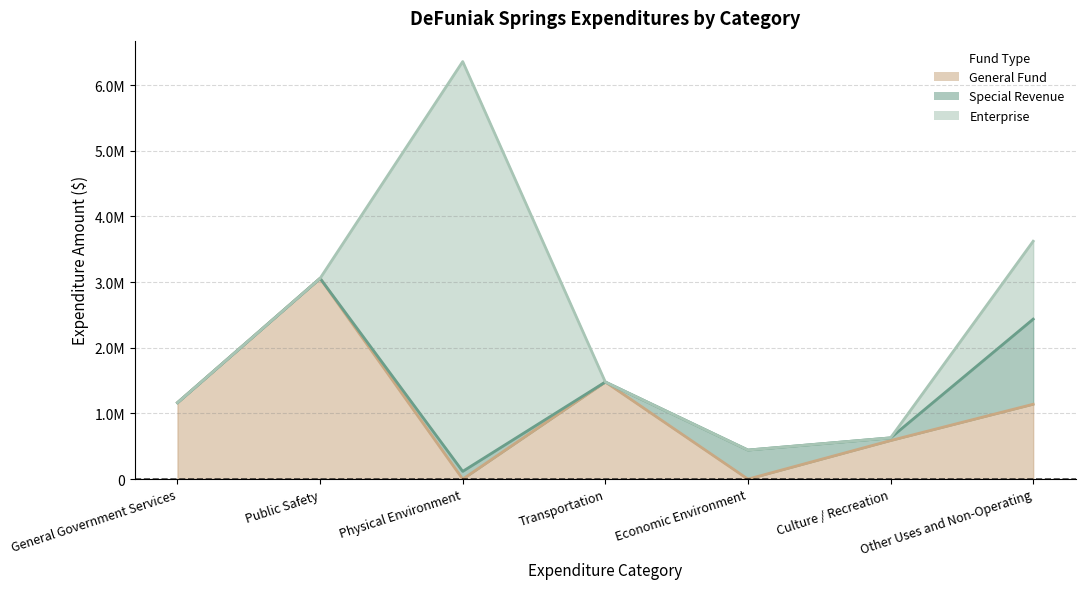

What is the difference between the maximum and minimum values in the Special Revenue (line) series?

2938898